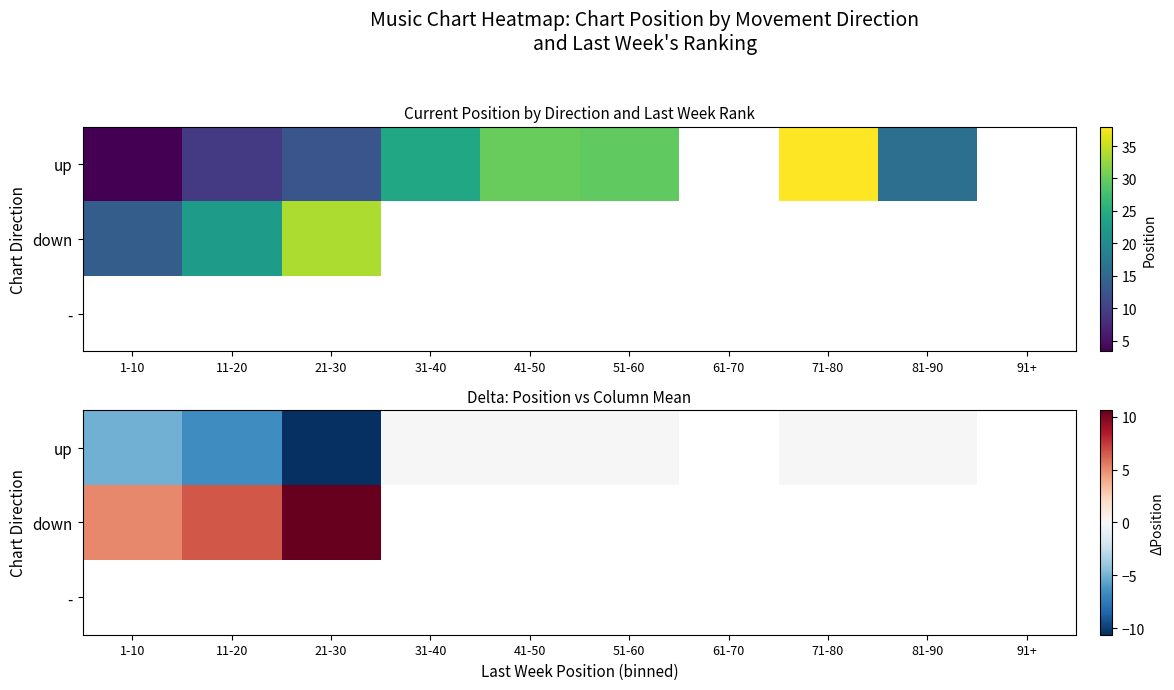

Which label corresponds to the smallest value in the chart?

21-30